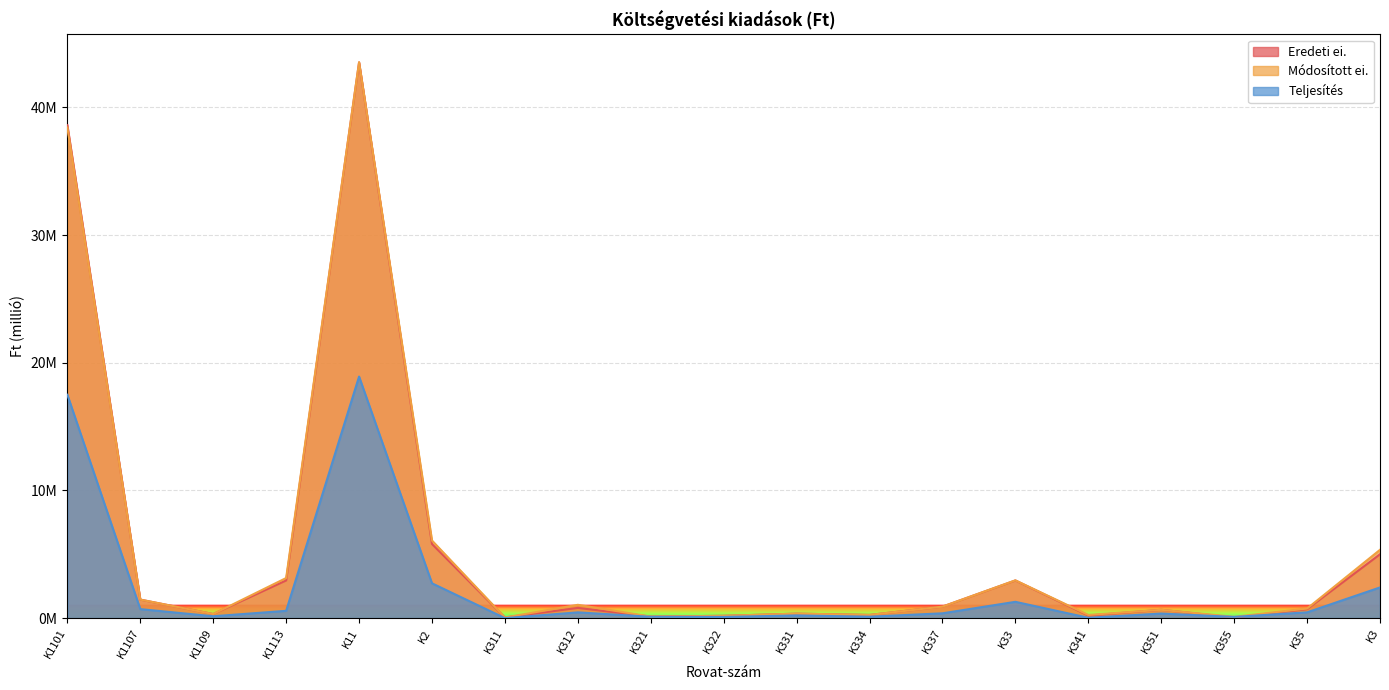

Reading left to right, what are all the values shown in this chart?

Eredeti ei.: K1101=38.6	K1107=1.5	K1109=0.3	K1113=3.0	K11=43.5	K2=5.8	K311=0.1	K312=0.8	K321=0.1	K322=0.2	K331=0.3	K334=0.2	K337=0.9	K33=3.0	K341=0.2	K351=0.7	K355=0.1	K35=0.7	K3=5.0
Módosított ei.: K1101=38.4	K1107=1.5	K1109=0.3	K1113=3.1	K11=43.5	K2=6.1	K311=0.1	K312=1.0	K321=0.1	K322=0.2	K331=0.3	K334=0.2	K337=0.9	K33=3.0	K341=0.2	K351=0.7	K355=0.1	K35=0.8	K3=5.4
Teljesítés: K1101=17.5	K1107=0.7	K1109=0.1	K1113=0.6	K11=18.9	K2=2.7	K311=0.0	K312=0.5	K321=0.1	K322=0.1	K331=0.2	K334=0.1	K337=0.4	K33=1.3	K341=0.0	K351=0.4	K355=0.1	K35=0.5	K3=2.4